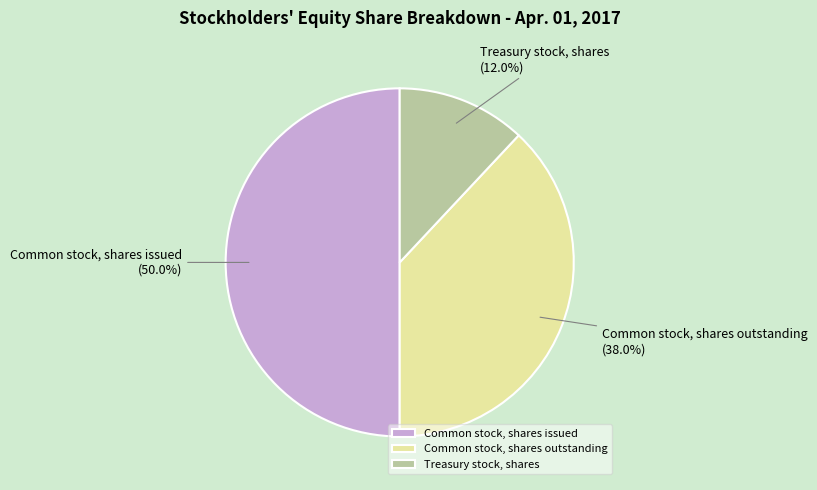

To the nearest percent, what is the average slice percentage?

33%